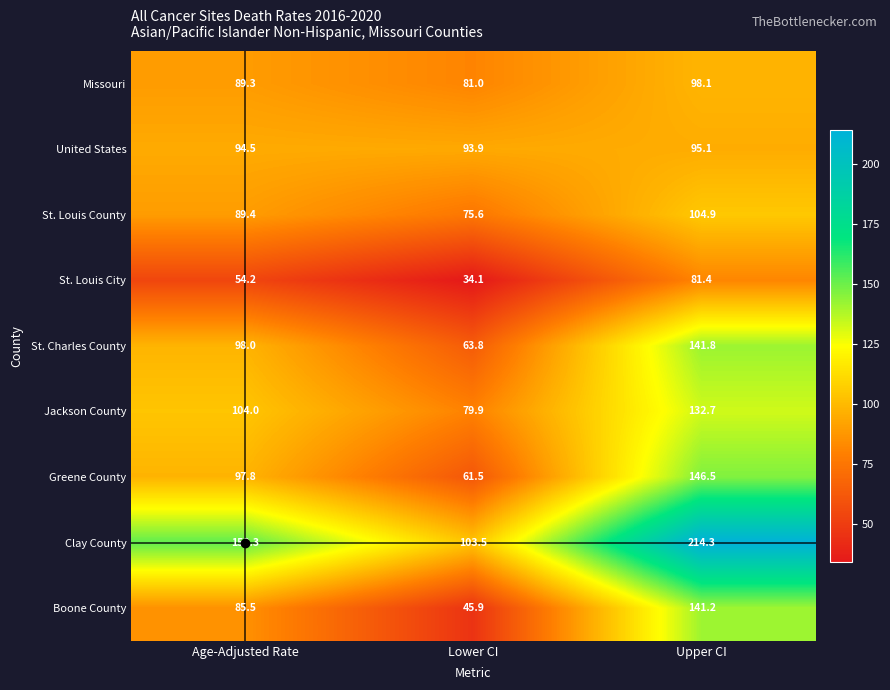

How many categories are shown in the chart?

3